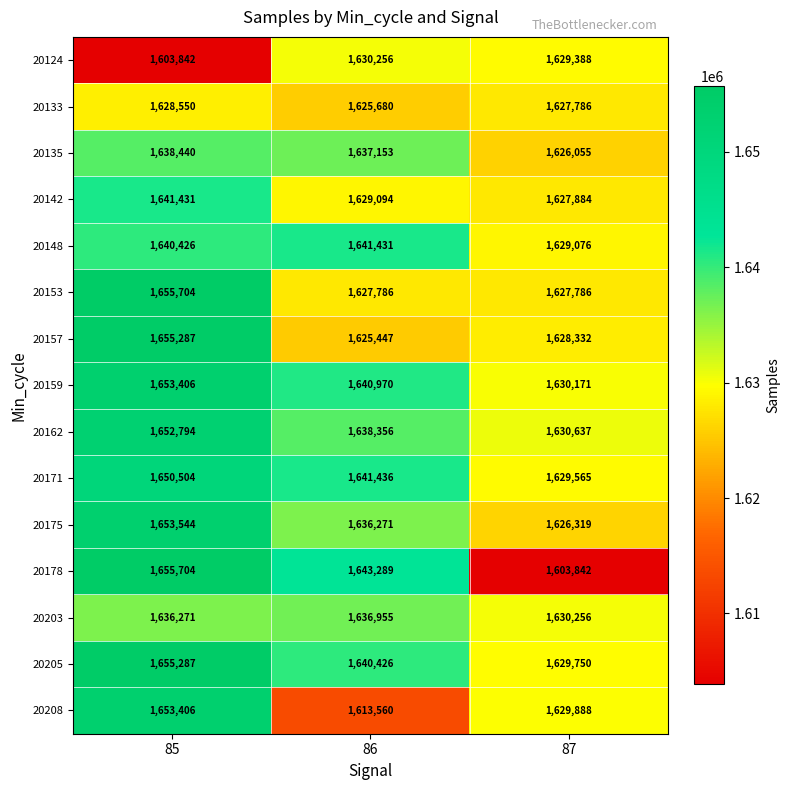

What is the difference between the highest and lowest values at 87?

26795